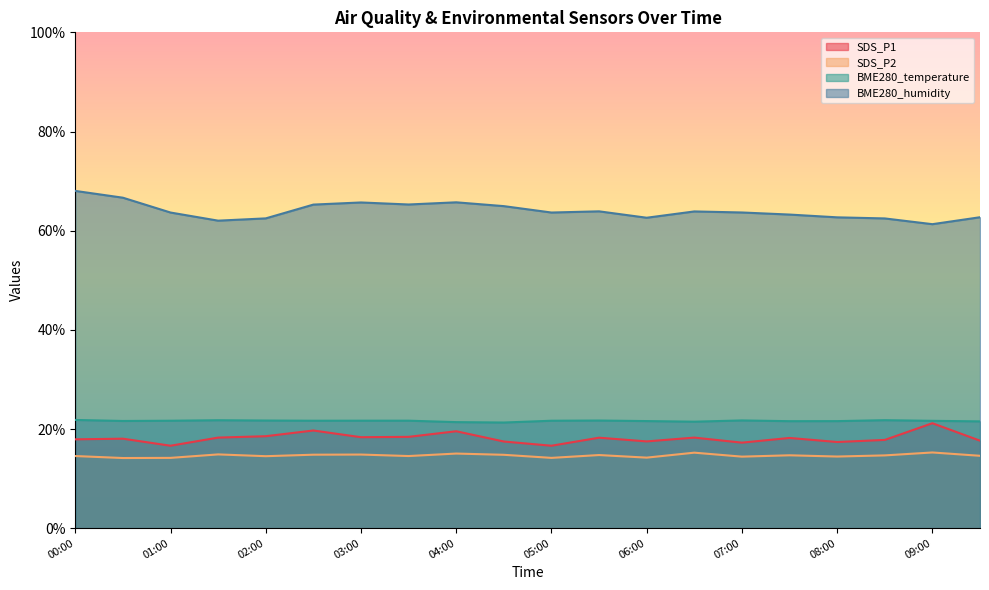

What is the highest value of the BME280_humidity series?

68.0